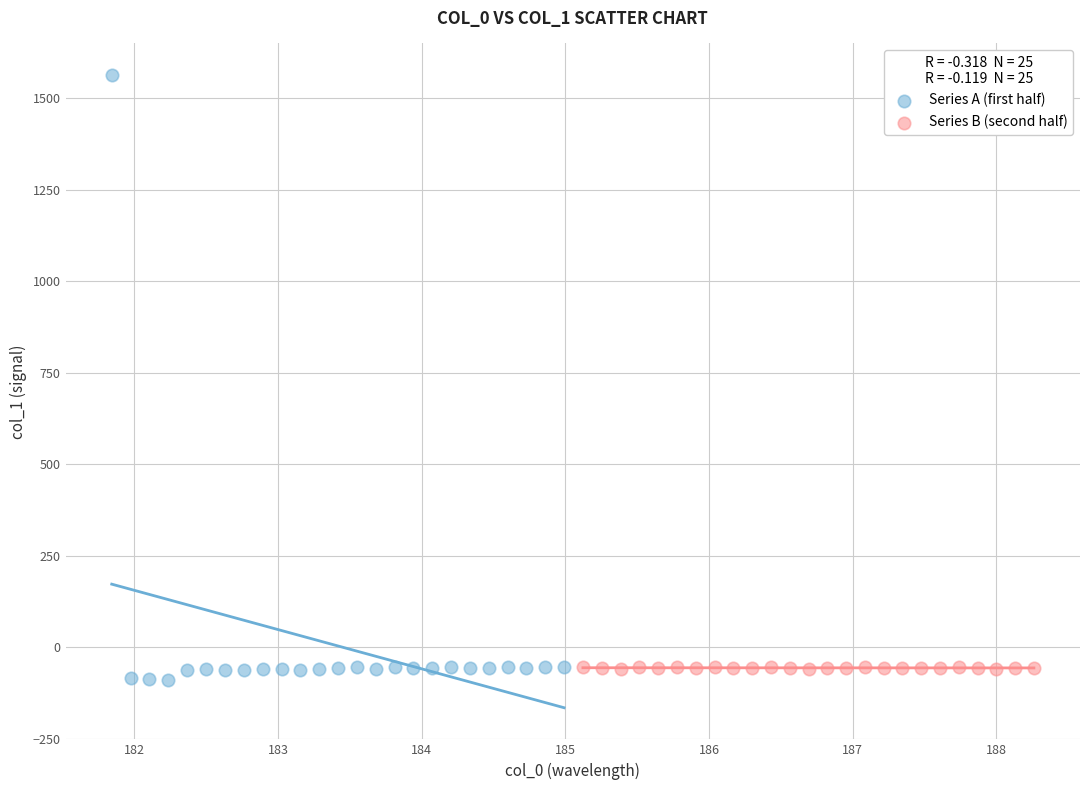

Which series reaches the minimum Y coordinate?

Series A (first half)